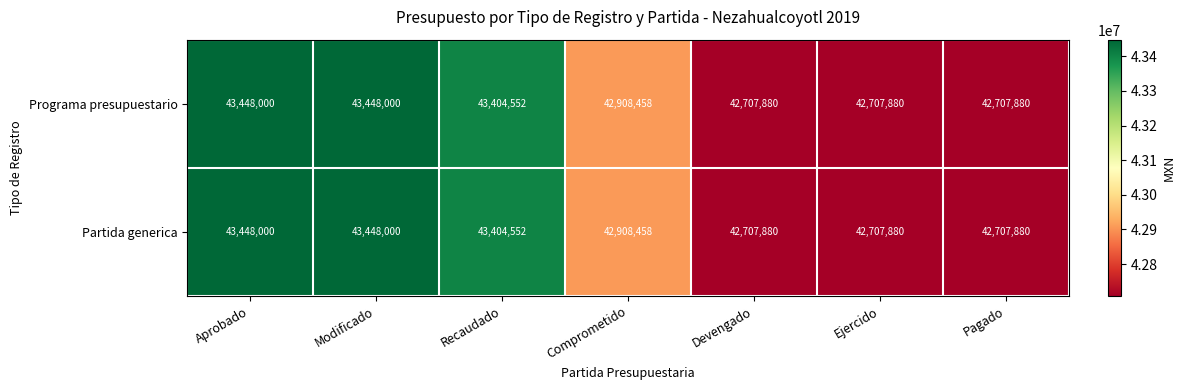

What is the maximum value shown in the chart?

43448000